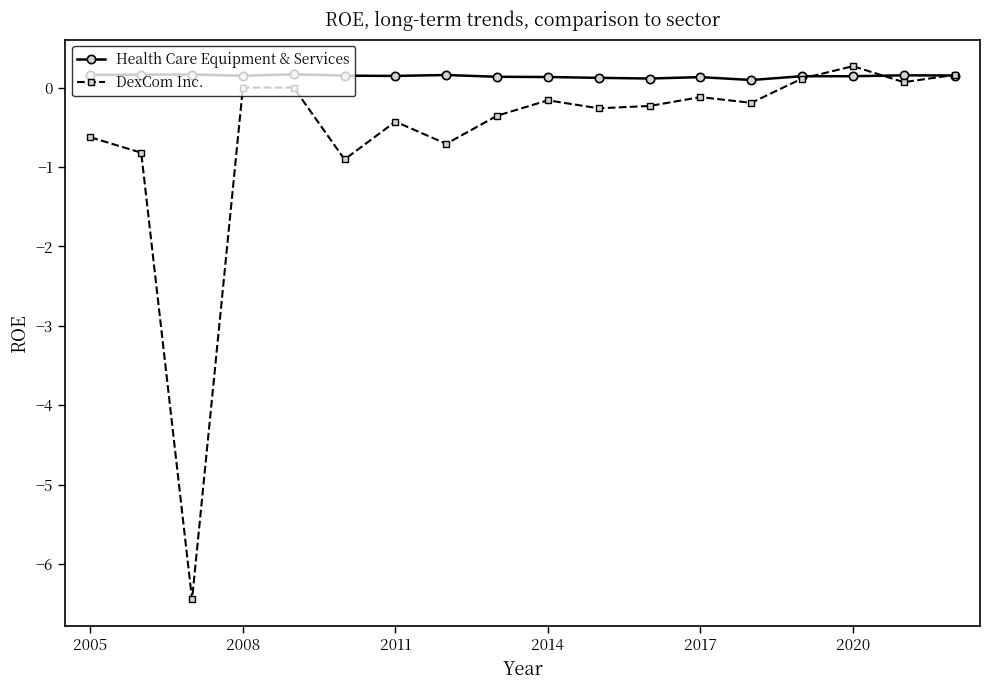

True or false: Health Care Equipment & Services has more than 1 interior local peaks.

True